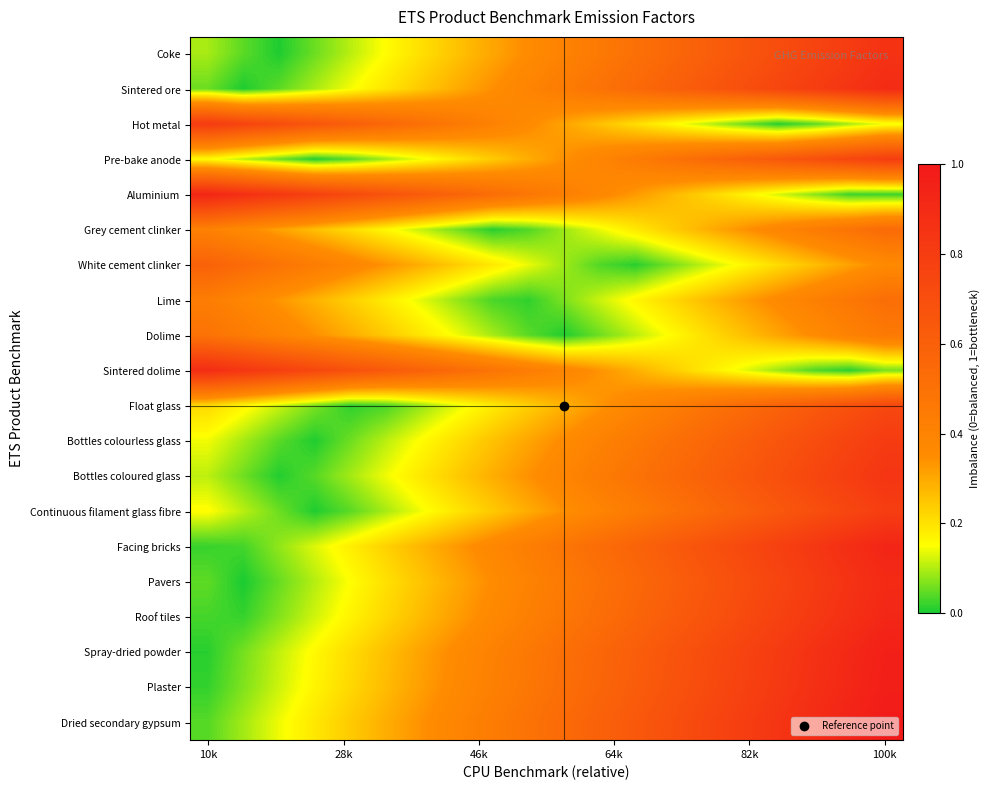

How many distinct data groups are displayed?

20